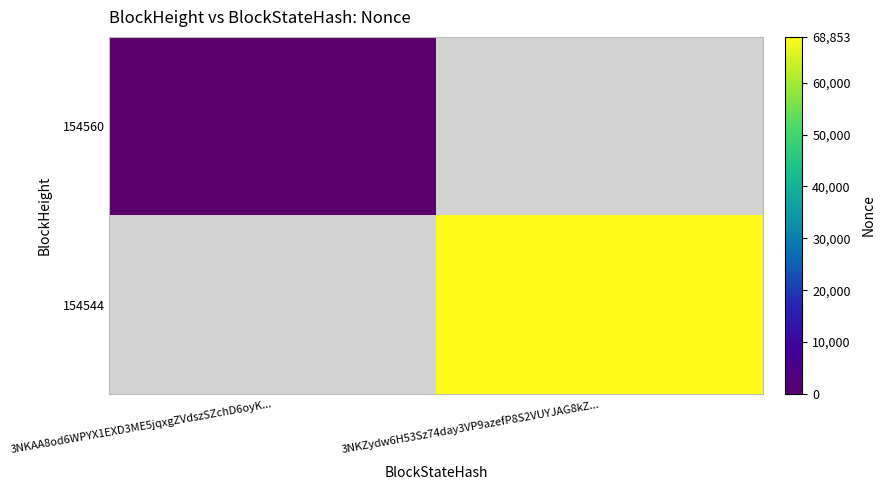

At how many categories does at least one series exceed 24647?

1